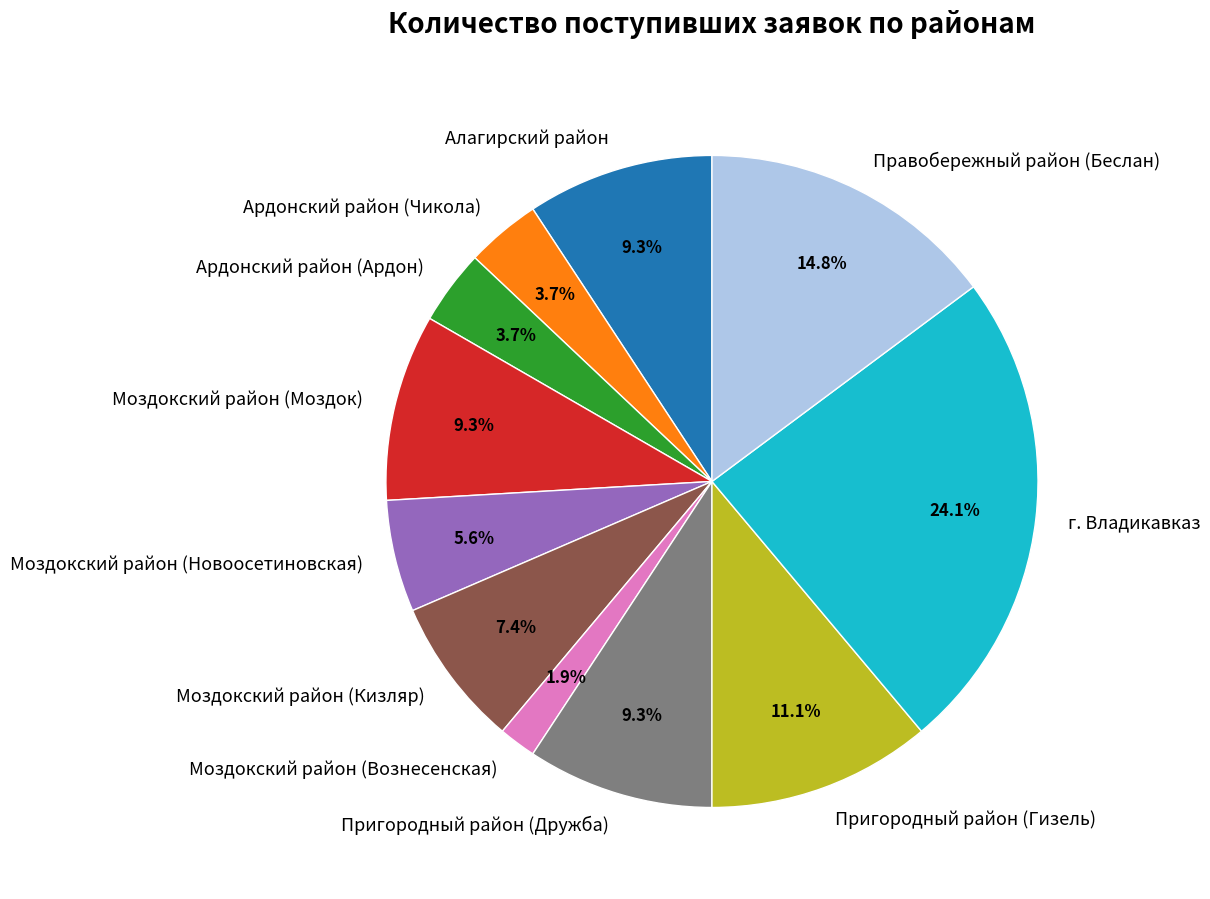

True or false: Правобережный район (Беслан) accounts for 15% of the total.

True